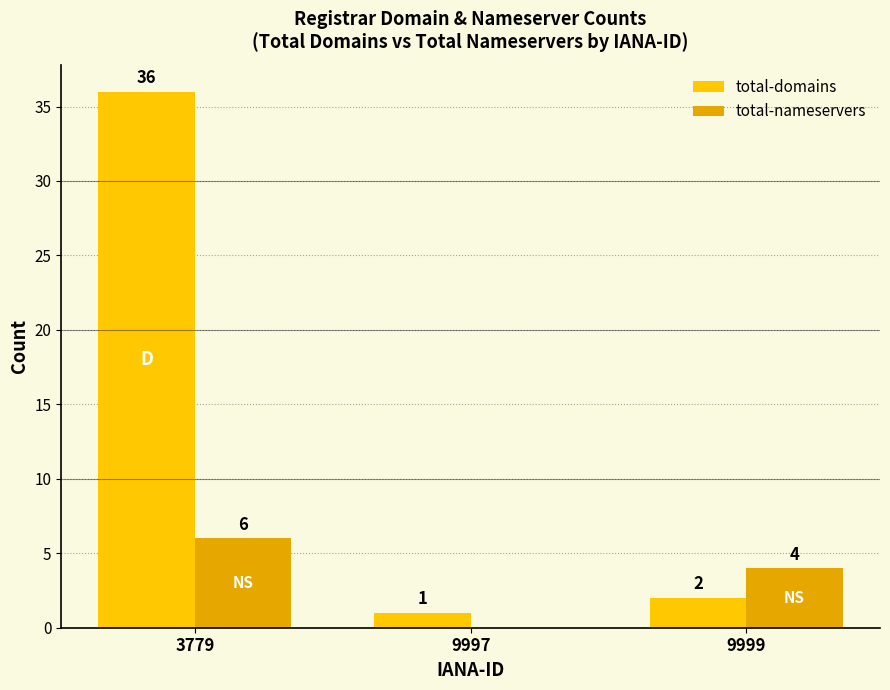

What is the sum of the total-domains values at 9999 and 3779?

38